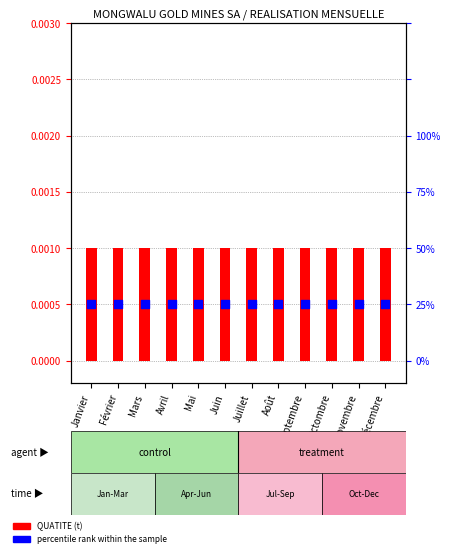

Which series contains the lowest Y value?

percentile rank within the sample